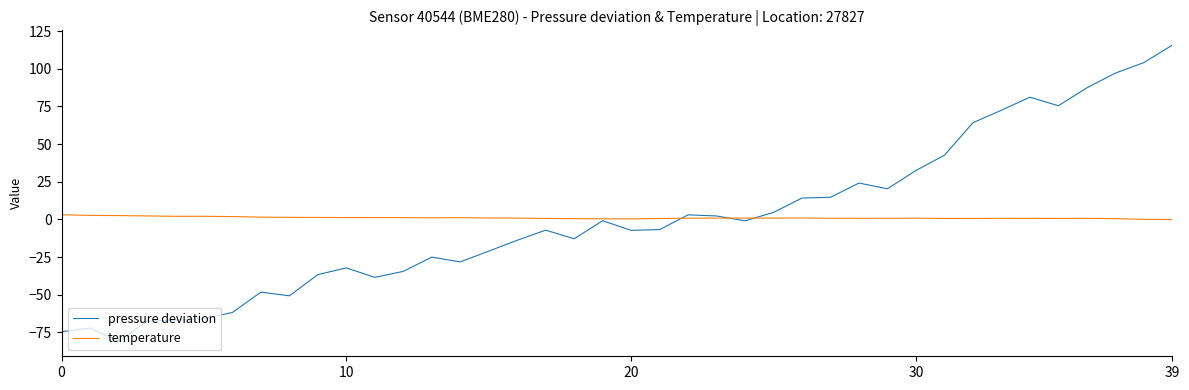

Which series has the largest range (max minus min)?

pressure deviation